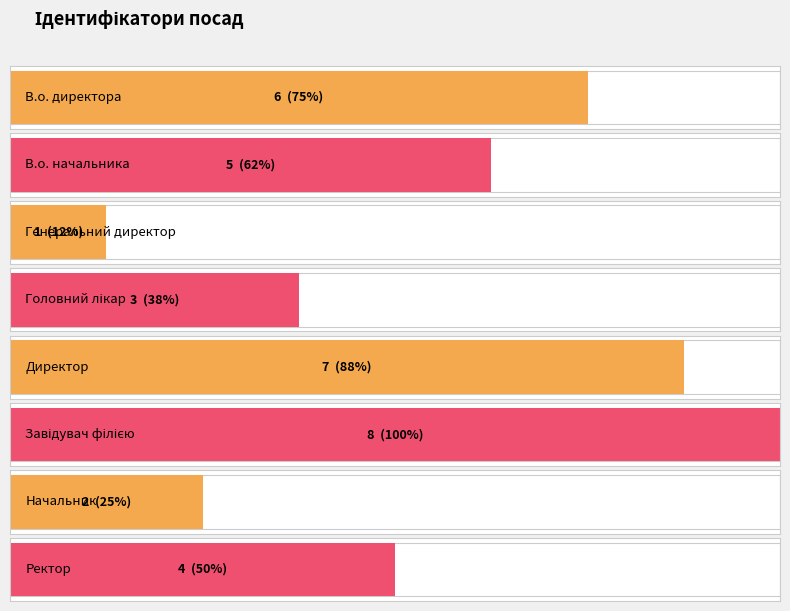

Which has a higher value, Генеральний директор or Завідувач філією?

Завідувач філією